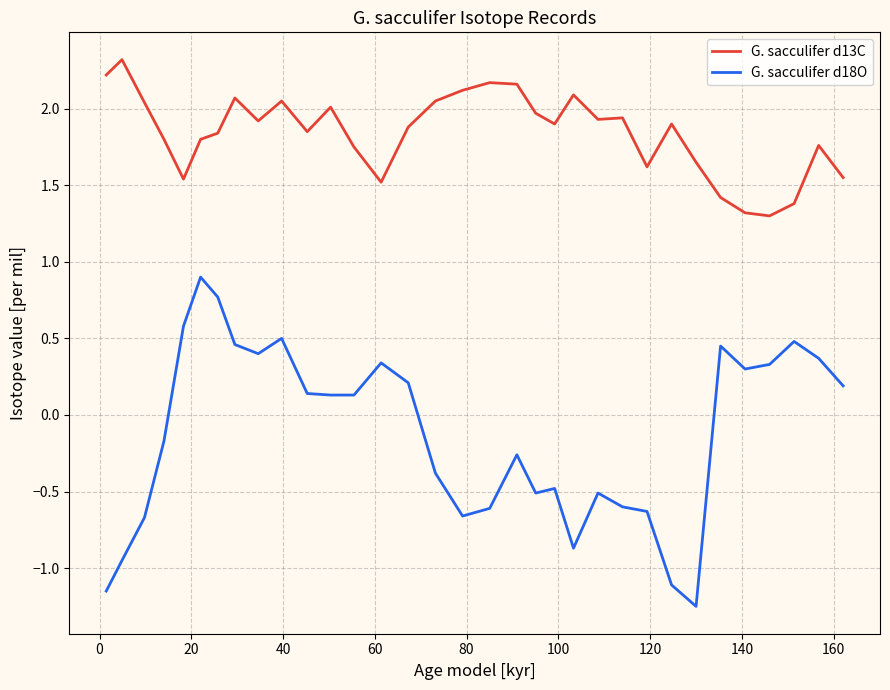

What is the greatest value displayed?

2.3